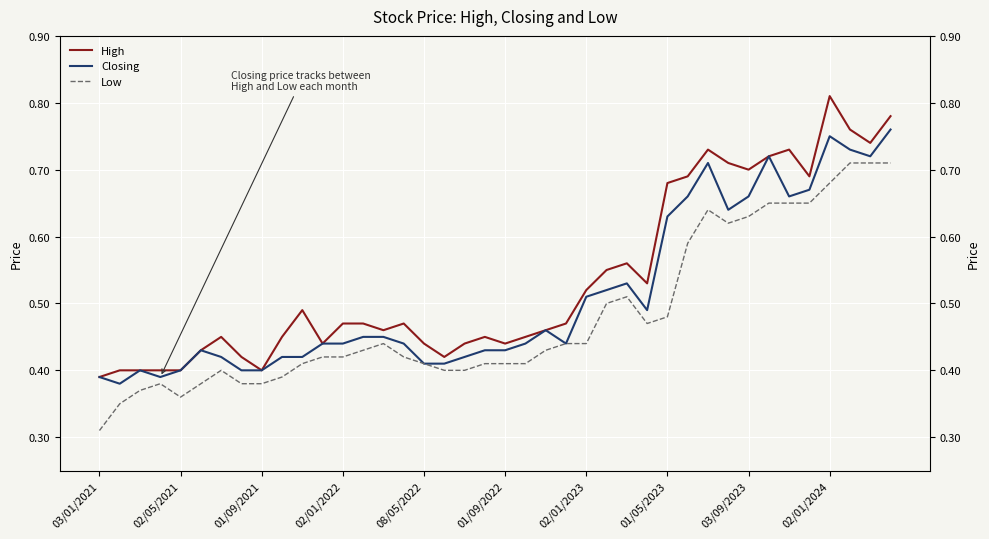

How many series are shown in this chart?

3